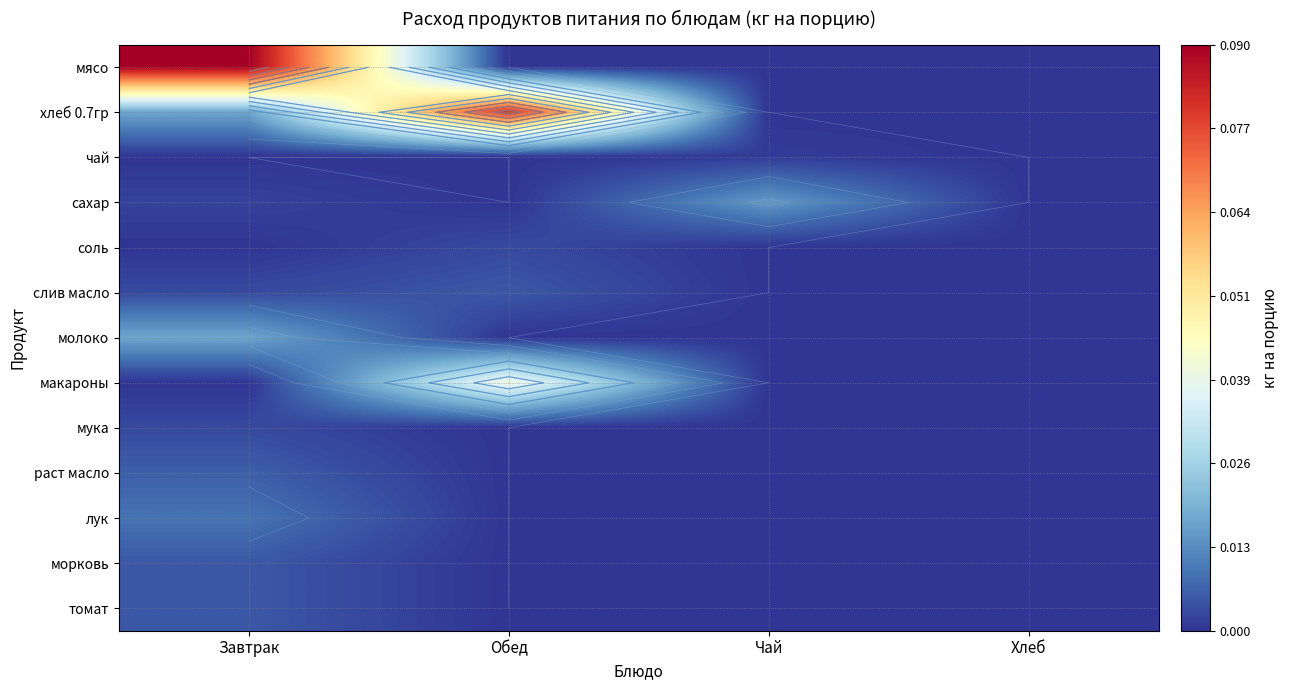

List the series in order of their peak value, highest first.

мясо, хлеб 0.7гр, макароны, молоко, сахар, лук, раст масло, слив масло, морковь, томат, соль, мука, чай